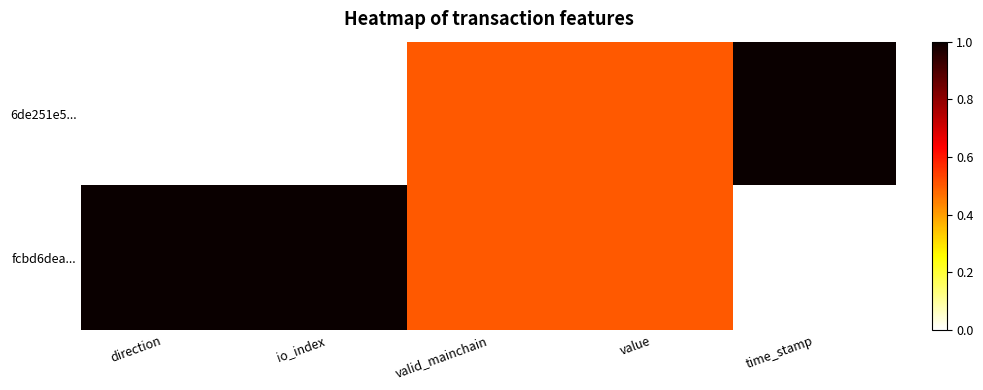

List the series in order of their overall mean, highest first.

fcbd6dea..., 6de251e5...